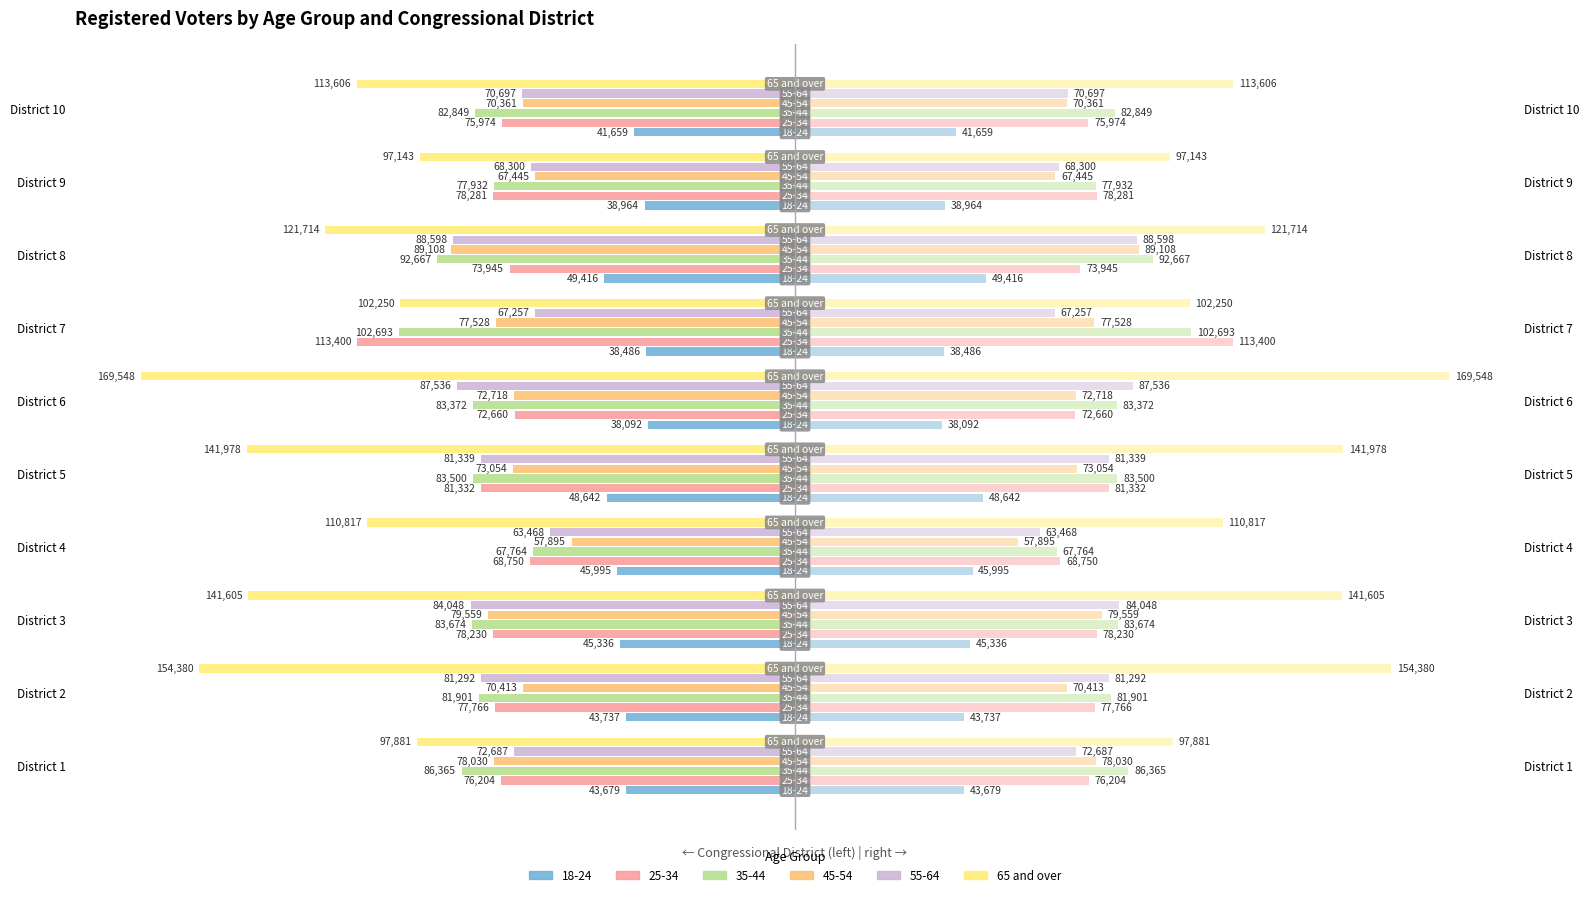

True or false: the data shows -141605 at District 3.

True